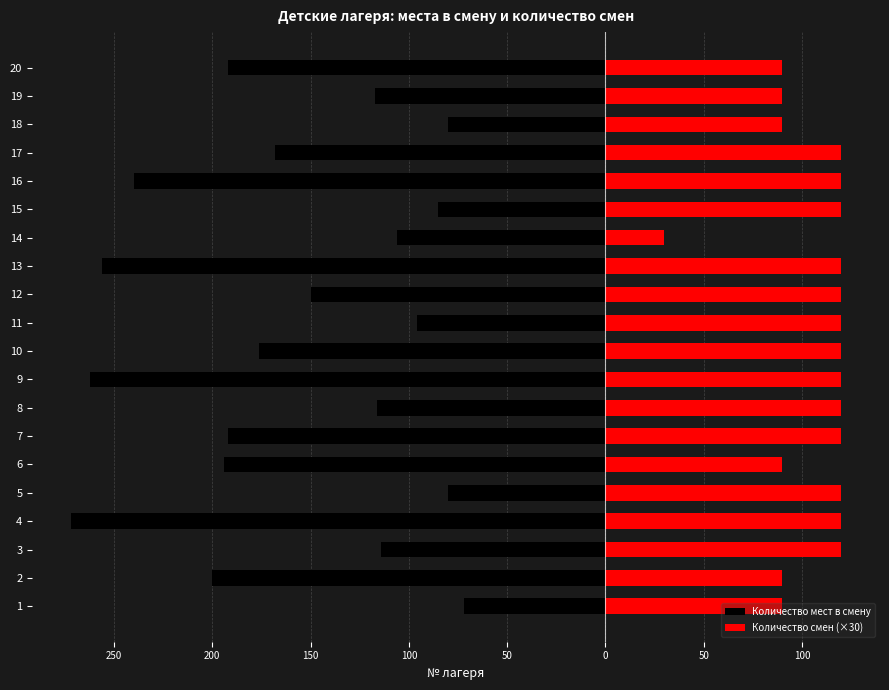

Rank the series at 15 from lowest to highest value.

Количество мест в смену, Количество смен (×30)